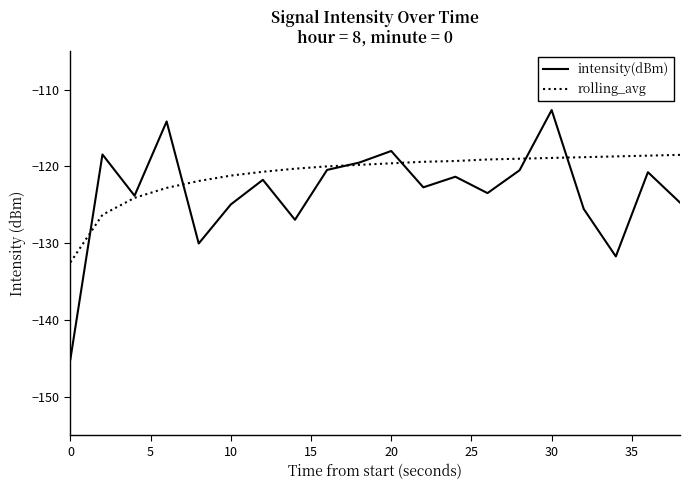

How many series are shown in this chart?

2